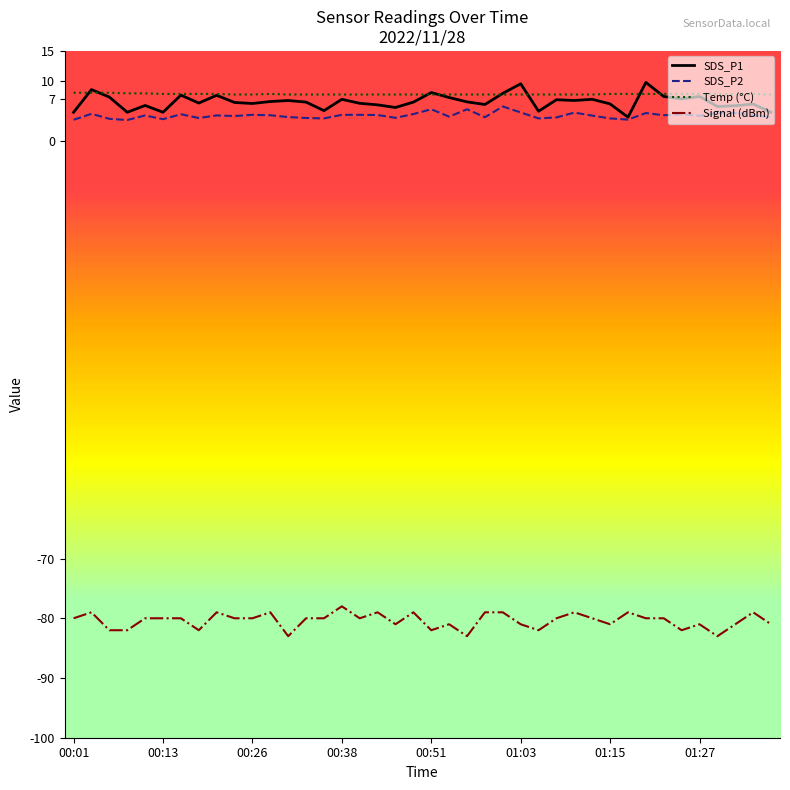

How many lines are shown in the chart?

4